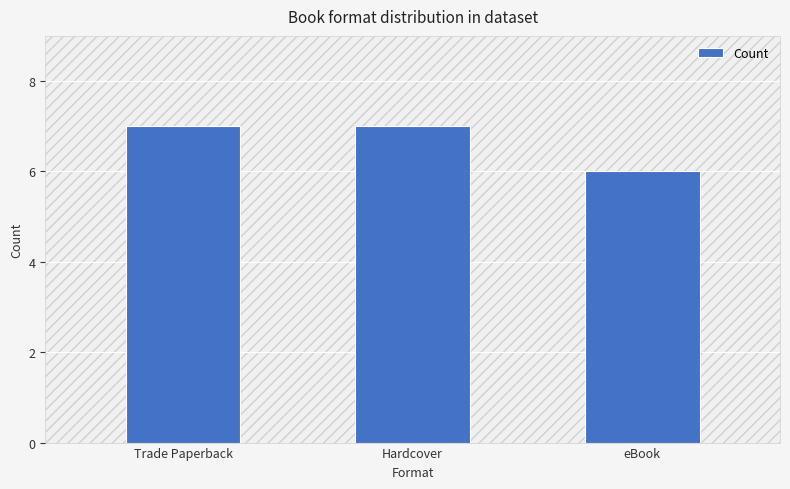

What is the greatest value displayed?

7